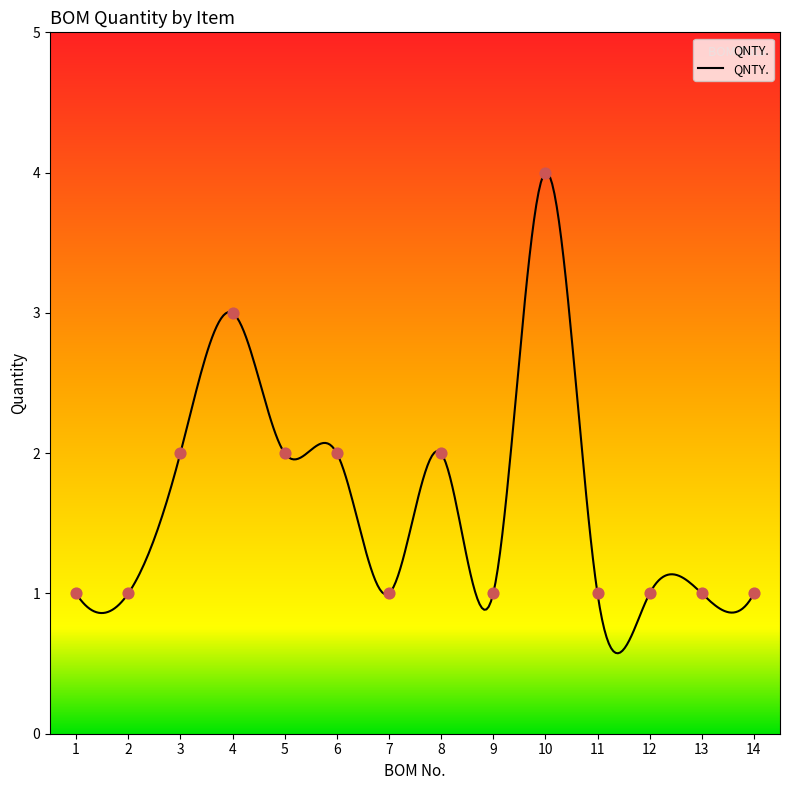

What is the smallest value displayed?

0.6